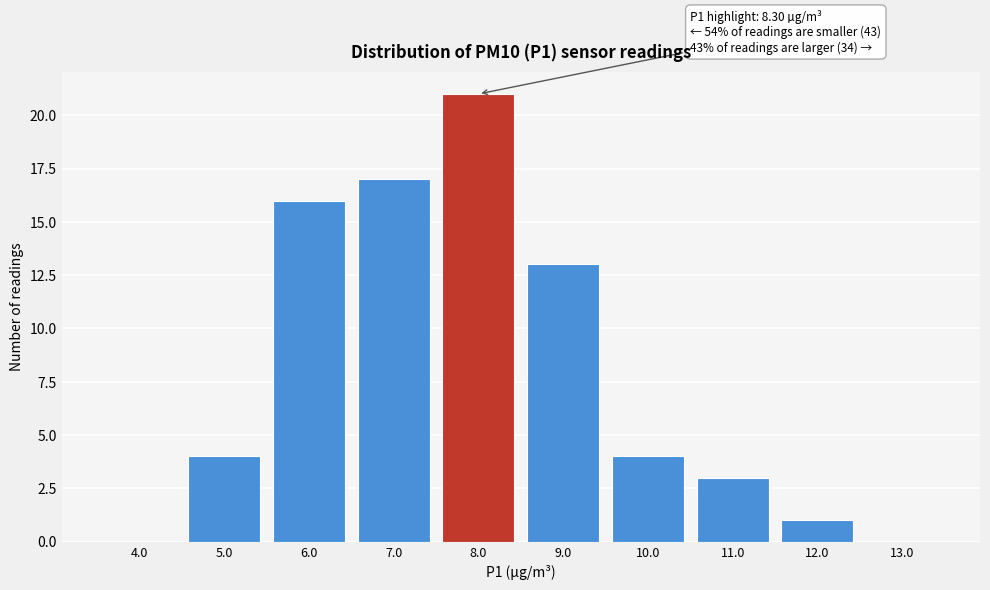

Reading right to left, what are all the values shown in this chart?

13.0=0	12.0=1	11.0=3	10.0=4	9.0=13	8.0=21	7.0=17	6.0=16	5.0=4	4.0=0